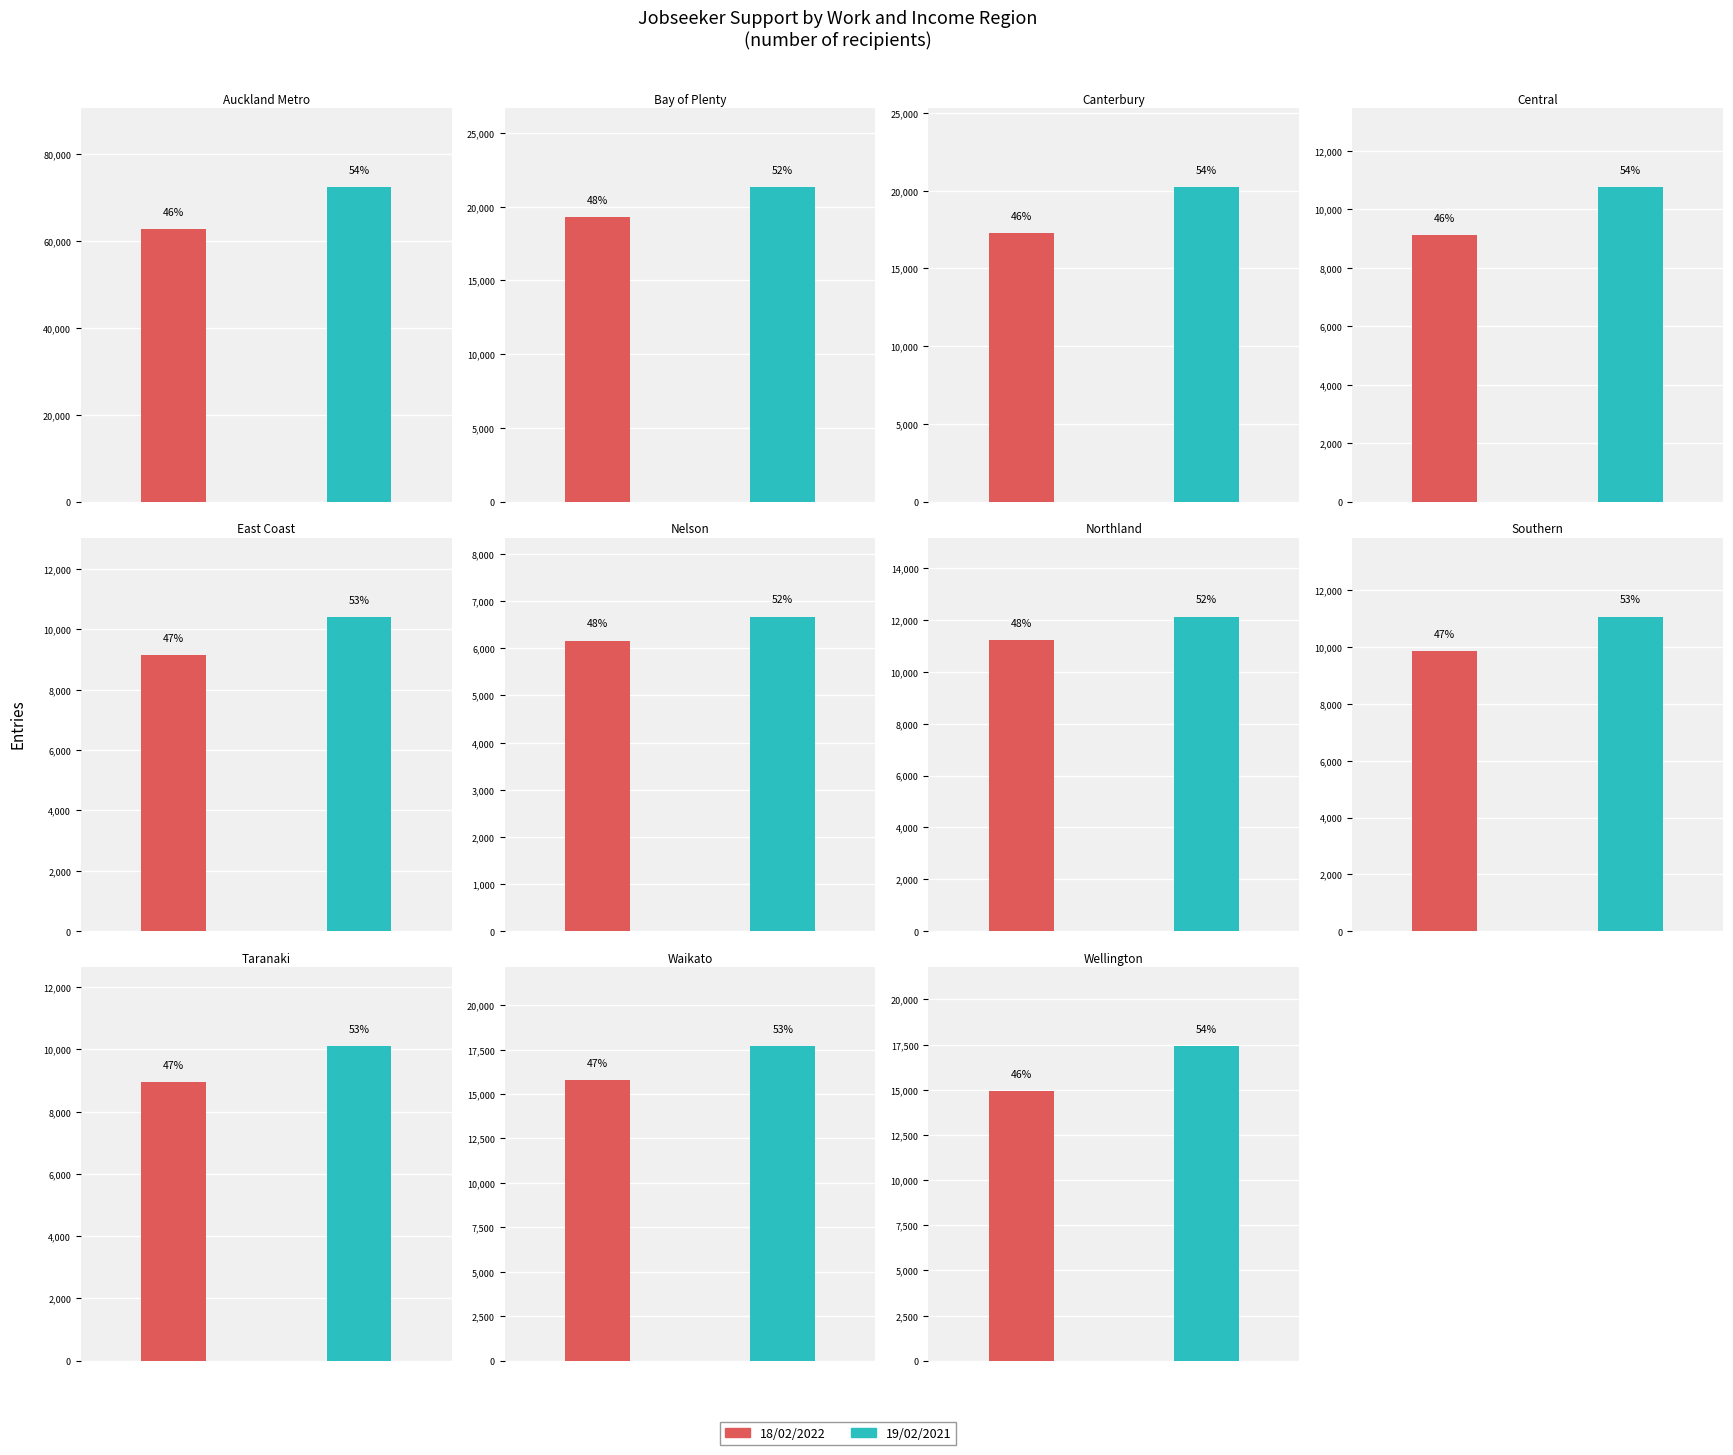

Reading left to right, what are all the values shown in this chart?

18/02/2022: Auckland Metro=62676	Bay of Plenty=19311	Canterbury=17259	Central=9114	East Coast=9144	Nelson=6159	Northland=11205	Southern=9861	Taranaki=8946	Waikato=15798	Wellington=14931
19/02/2021: Auckland Metro=72348	Bay of Plenty=21324	Canterbury=20223	Central=10758	East Coast=10419	Nelson=6672	Northland=12123	Southern=11064	Taranaki=10107	Waikato=17700	Wellington=17421